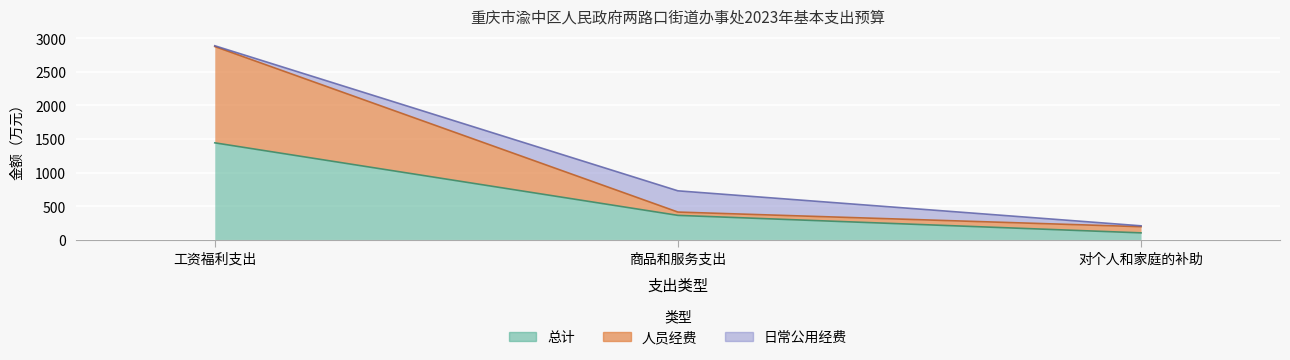

What is the label of the 3rd point from the right?

工资福利支出